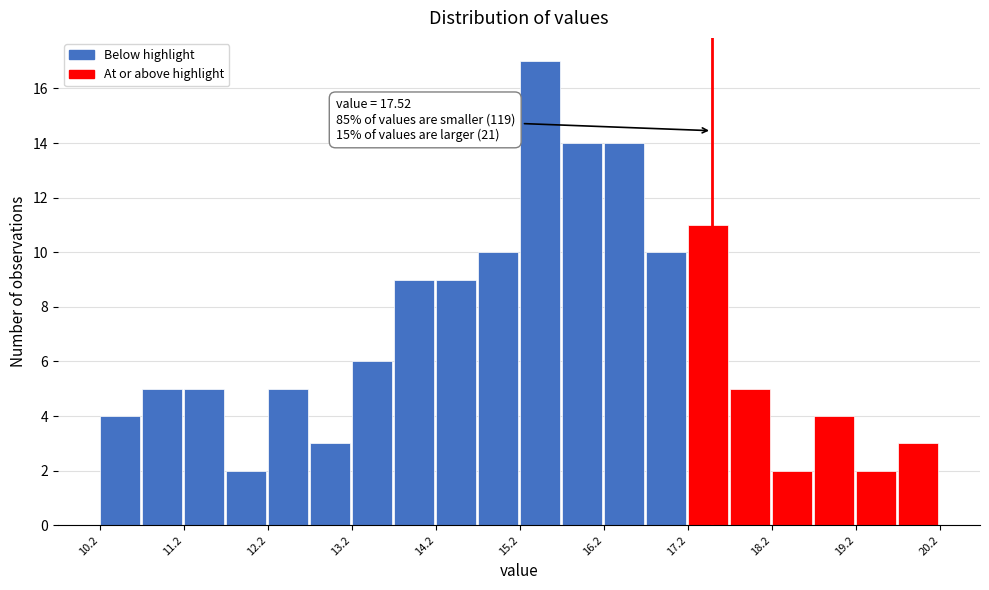

Around what value on the x-axis is the tallest bar? Give the approximate position of its centre, as read against the axis.

15.4